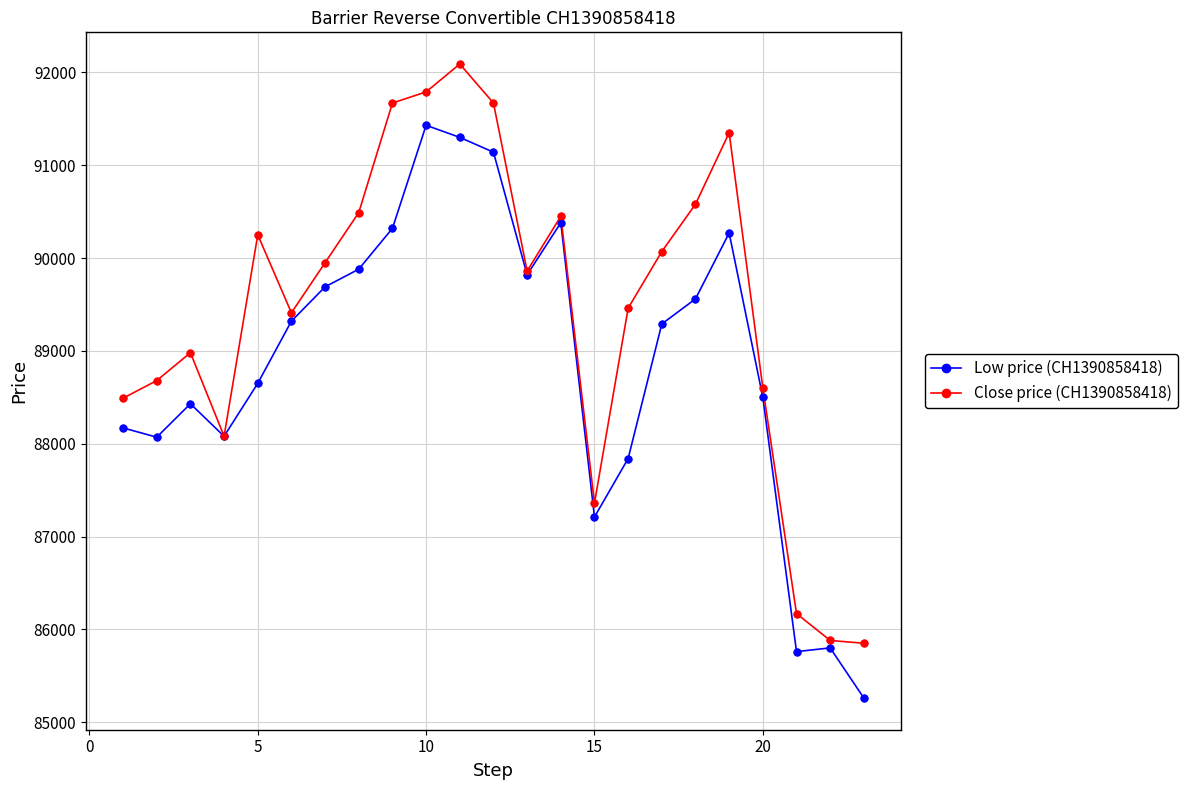

Which series has the largest total across all categories?

Close price (CH1390858418)